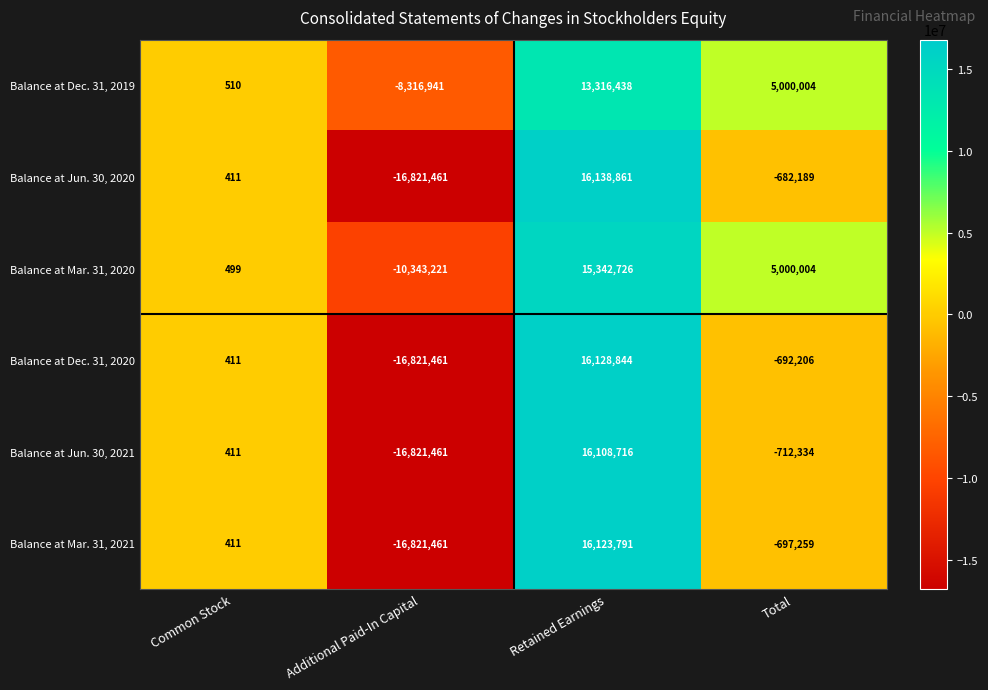

What is the difference between the Balance at Jun. 30, 2021 values at Retained Earnings and Total?

16821050